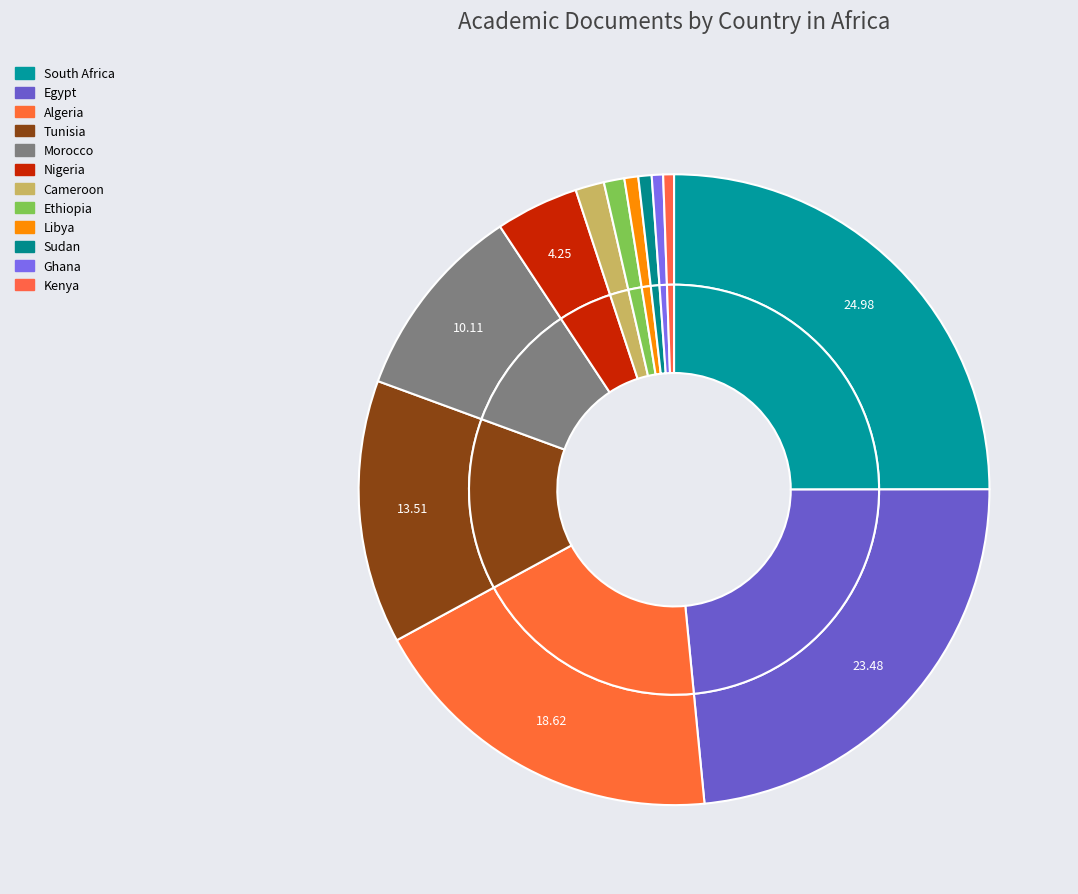

Which slice is the smallest?

Kenya